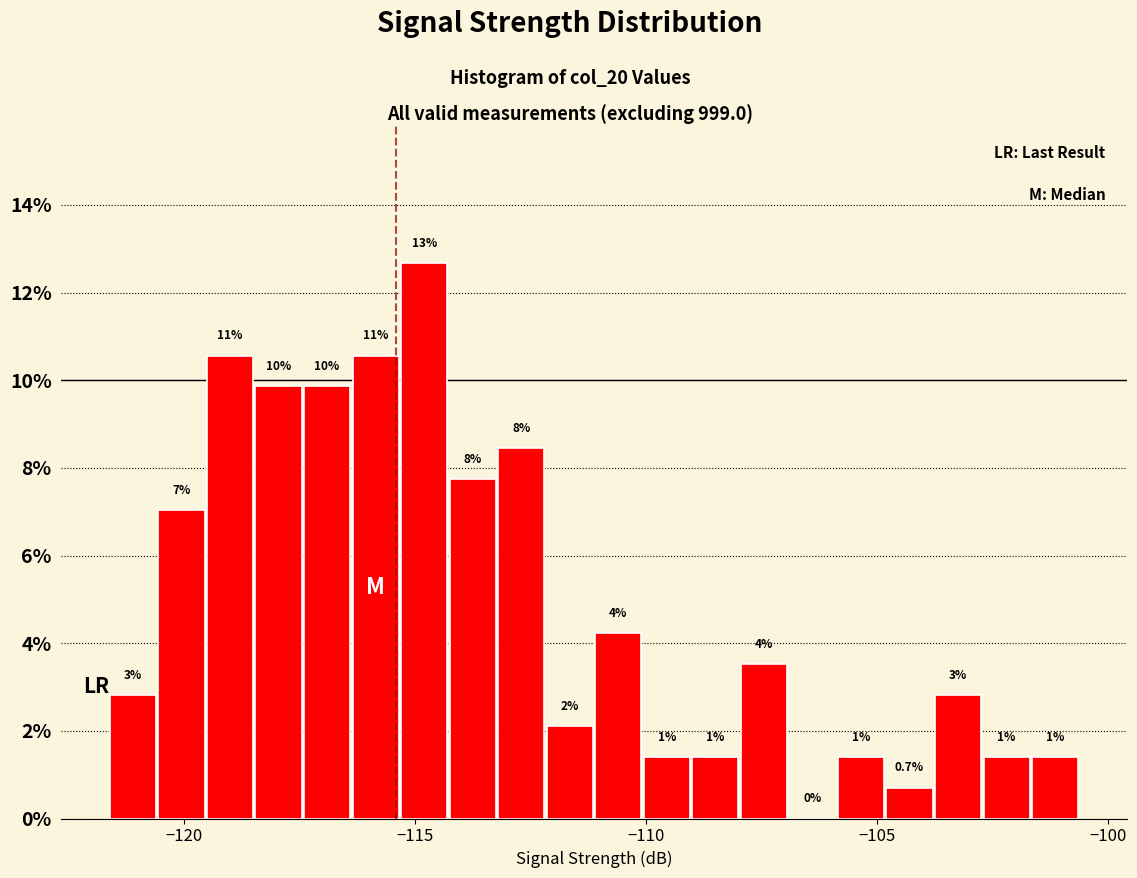

Read against the x-axis, roughly where is the centre of the tallest bar?

-115.0